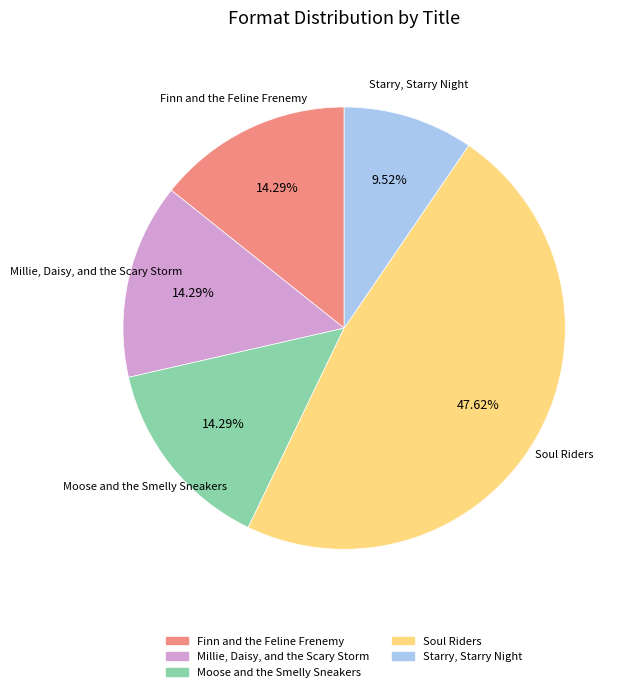

Combined, do Moose and the Smelly Sneakers and Millie, Daisy, and the Scary Storm account for over 50%?

No